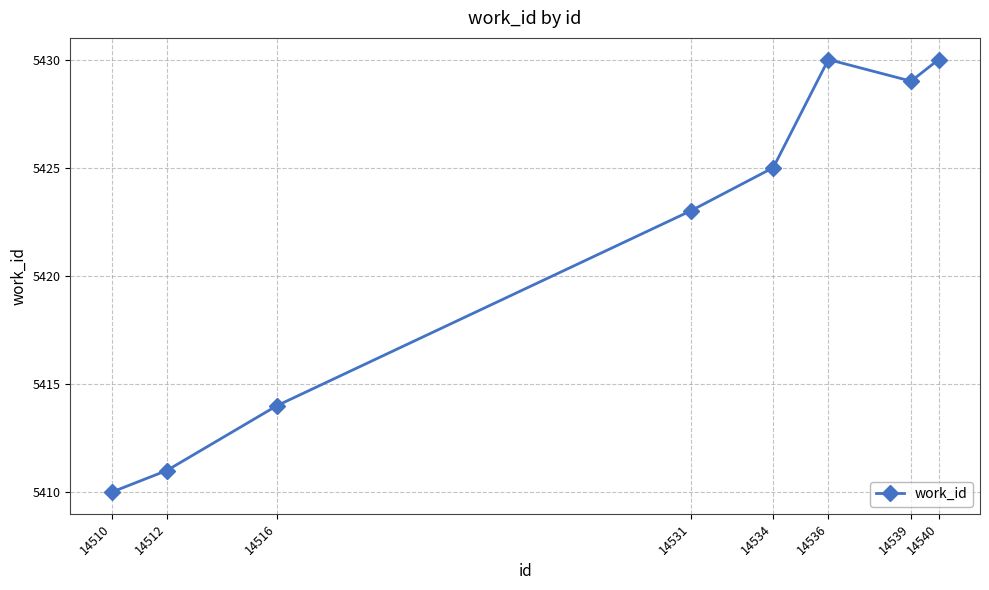

What is the average value?

5422